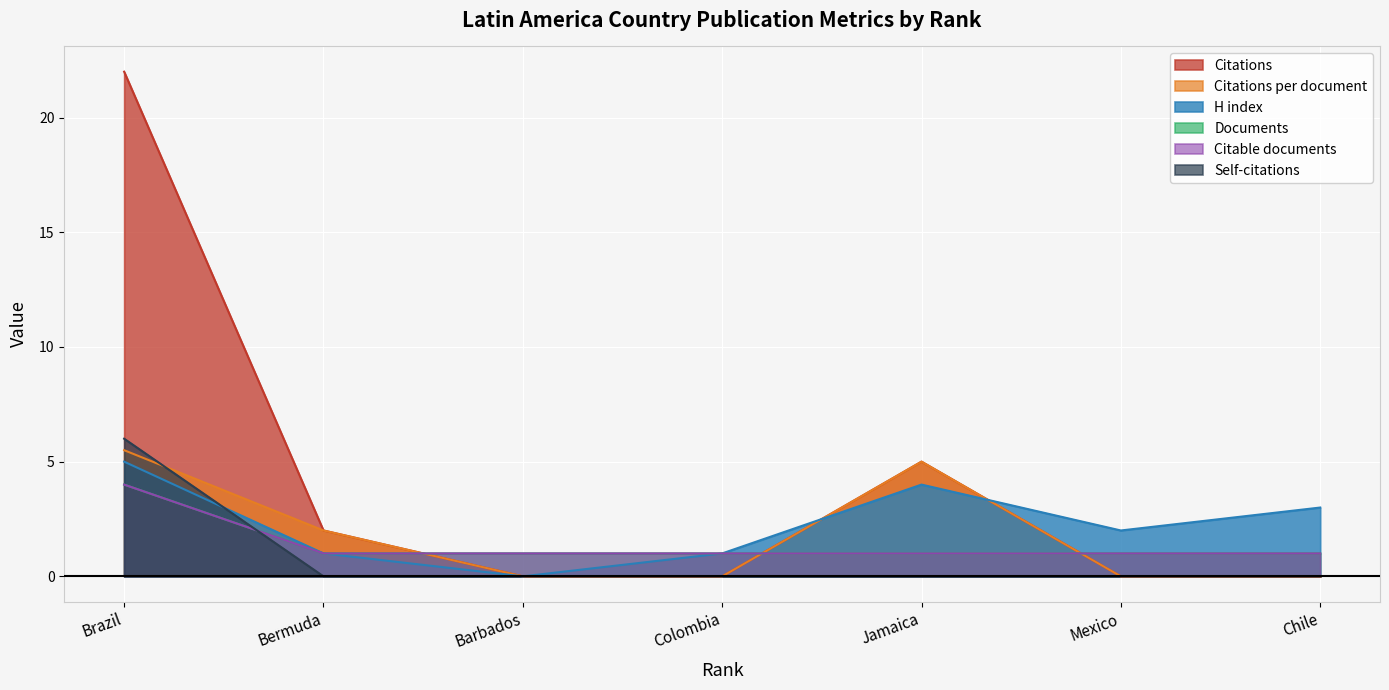

How many lines are shown in the chart?

6